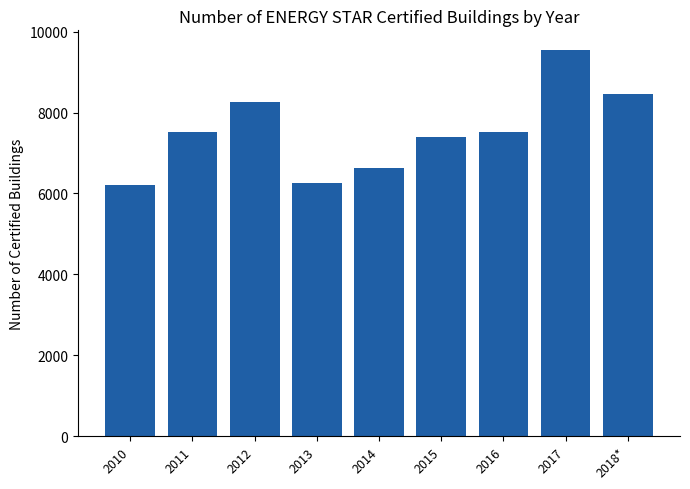

What is the maximum value shown in the chart?

9554